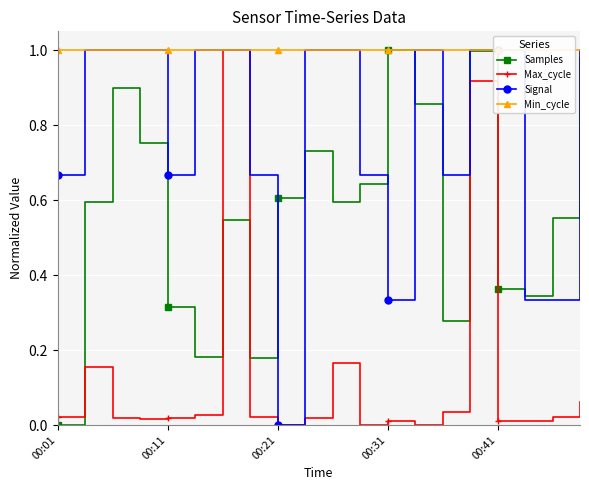

The Samples series shows 0.6 at 00:41. True or false?

False